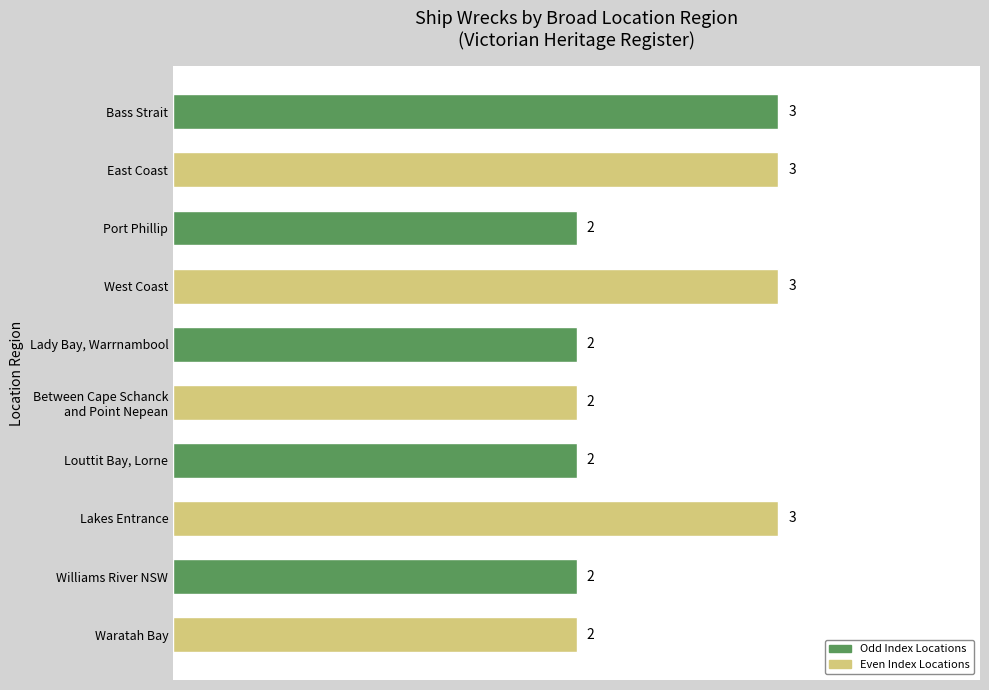

Reading top to bottom, list all the values displayed in this chart.

3	3	2	3	2	2	2	3	2	2